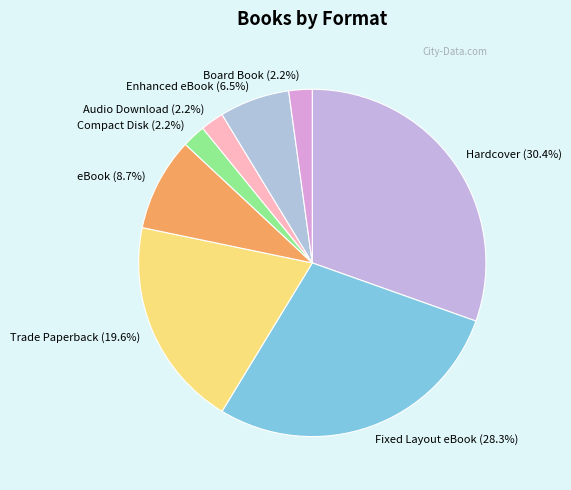

Does Hardcover (30.4%) represent more than half of the total?

No